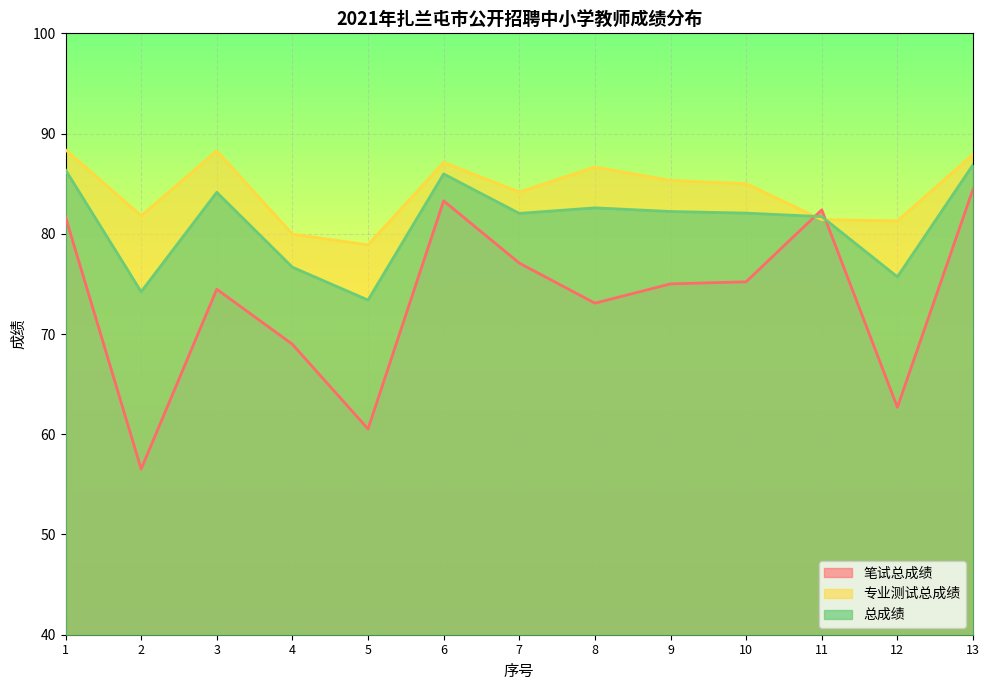

The 专业测试总成绩 series shows 104.9 at 5. True or false?

False